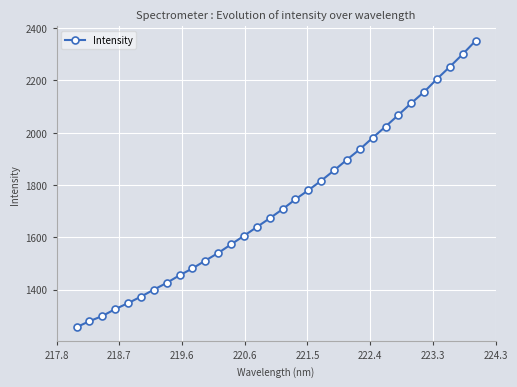

How many data points are above 1707?

16